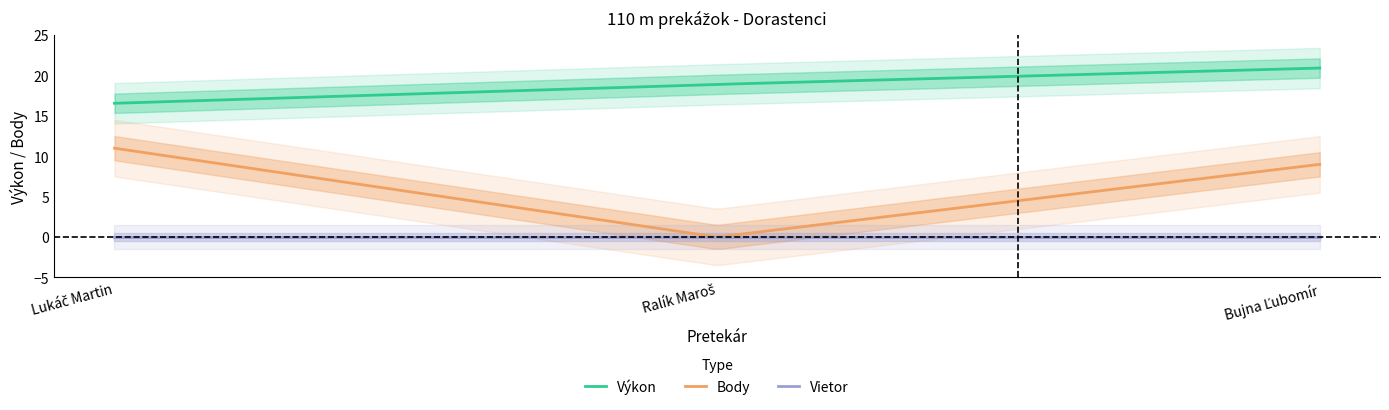

How many lines are shown in the chart?

3